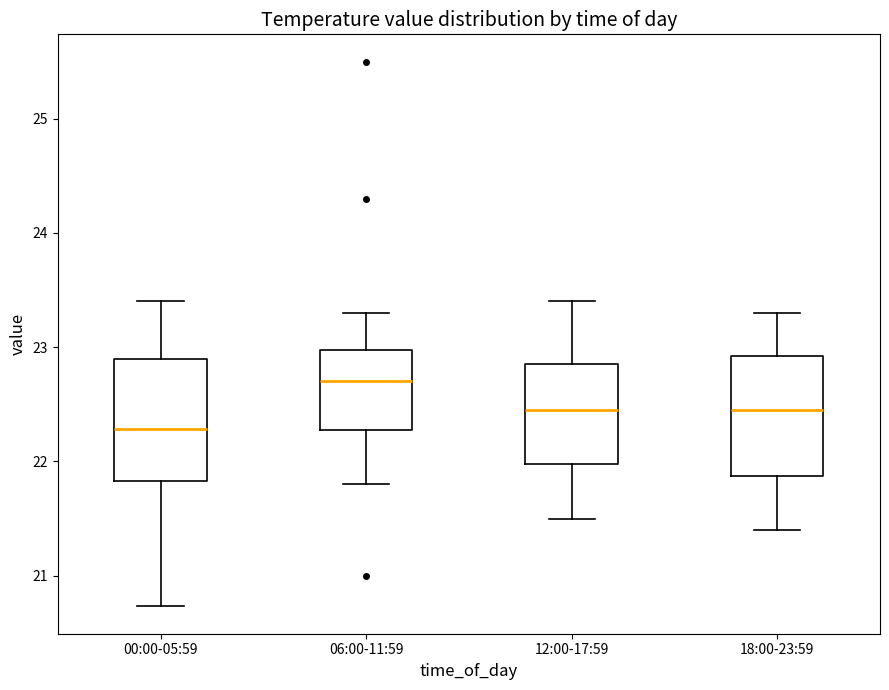

Reading left to right, read every box against the y-axis: the position of its median line, the range the box covers, and the ends of its whiskers. The values are not printed on the chart, so give them approximately, as read against the axis.

00:00-05:59: median 22.3, box 21.8 to 22.9, whiskers 20.7 to 23.4
06:00-11:59: median 22.7, box 22.3 to 23.0, whiskers 21.8 to 23.3
12:00-17:59: median 22.5, box 22.0 to 22.9, whiskers 21.5 to 23.4
18:00-23:59: median 22.5, box 21.9 to 22.9, whiskers 21.4 to 23.3